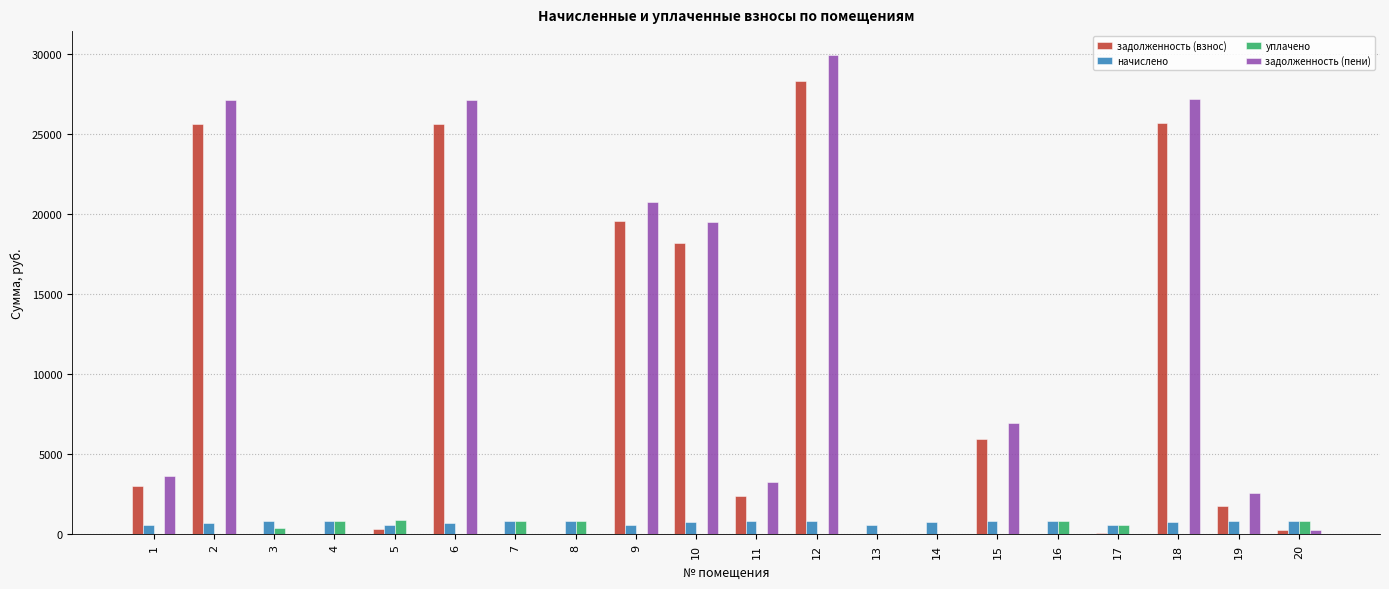

Is the value of задолженность (пени) at 19 greater than the value of начислено at 14?

Yes